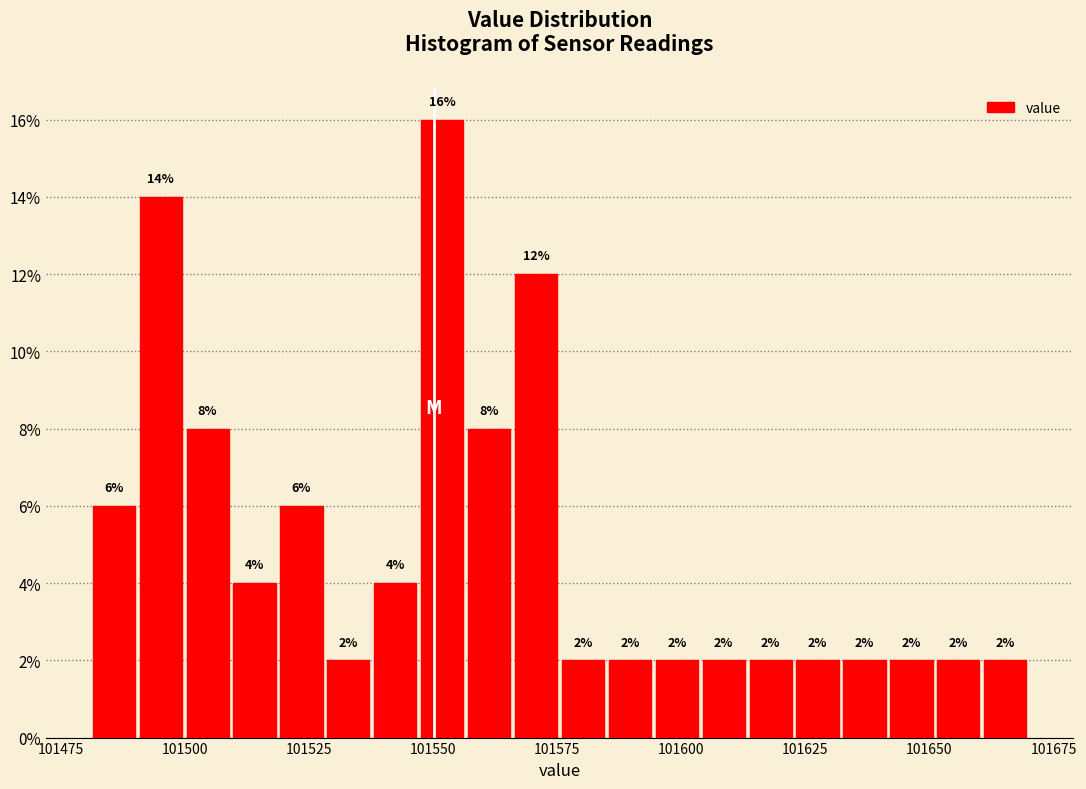

Around what value on the x-axis is the tallest bar? Give the approximate position of its centre, as read against the axis.

101550